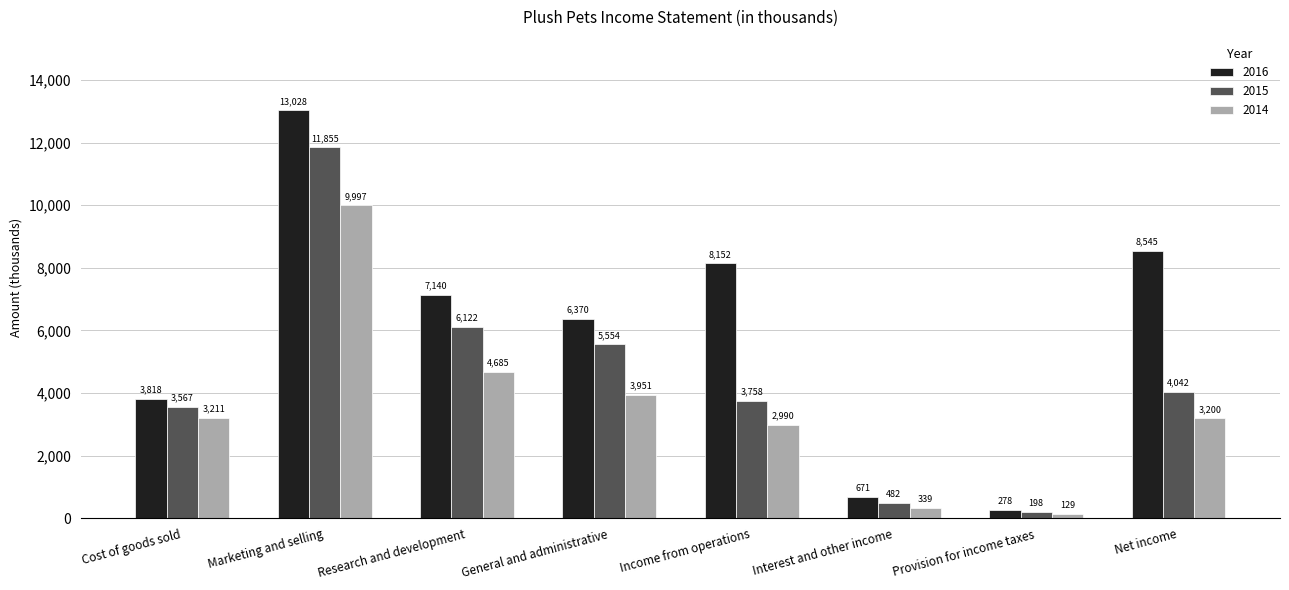

At which category is the sum across all series the highest?

Marketing and selling